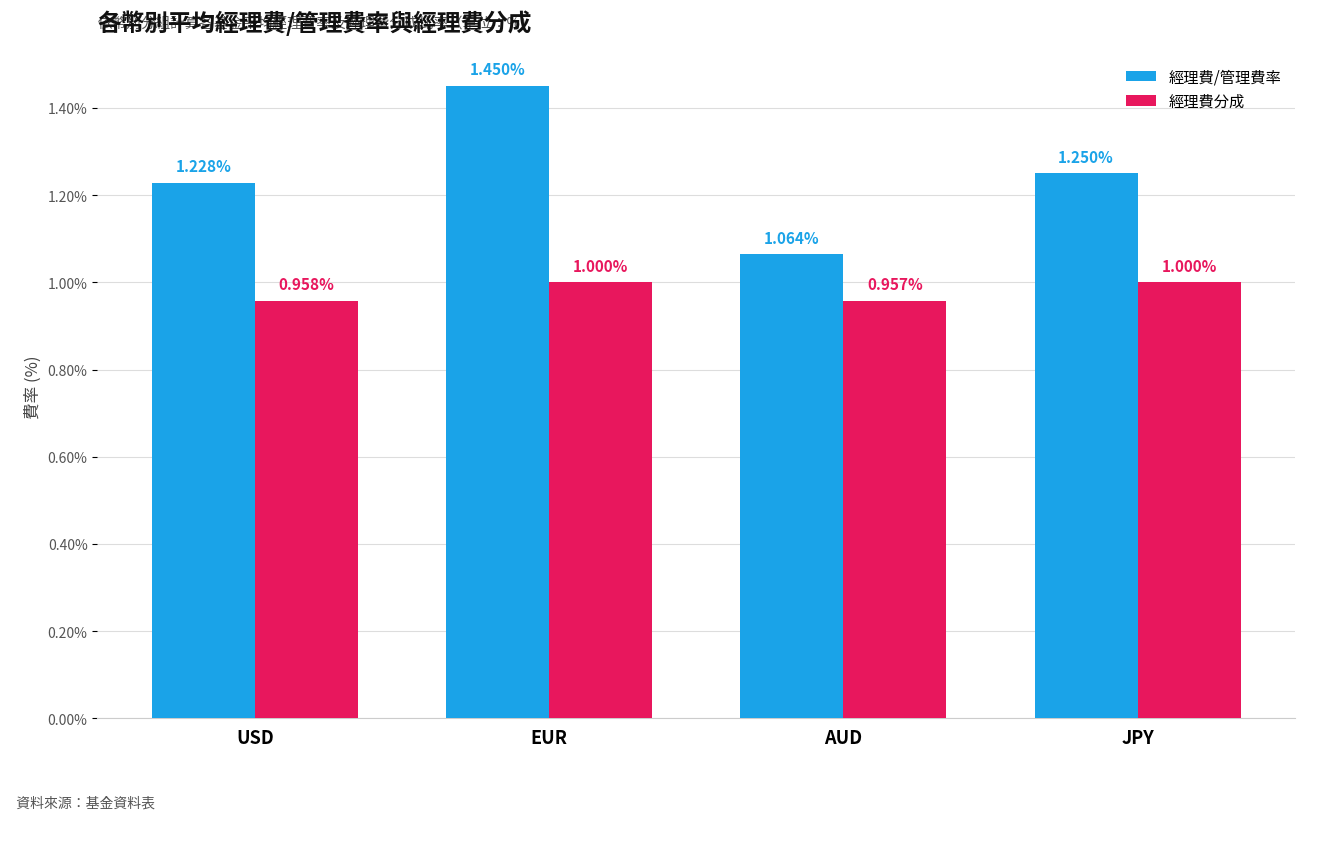

What is the maximum value for 經理費分成?

1.0